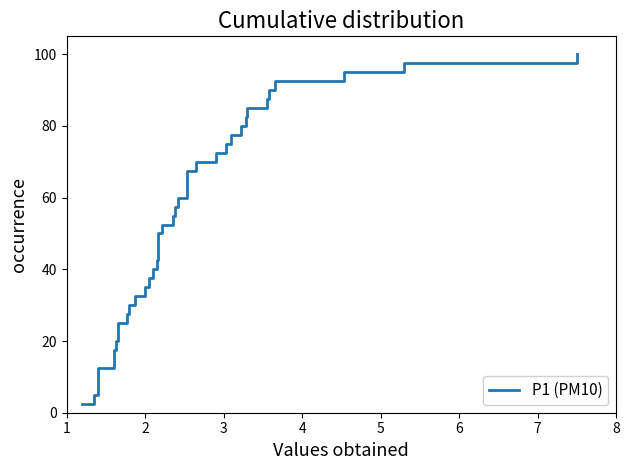

What is the sum of all values?

2050.0